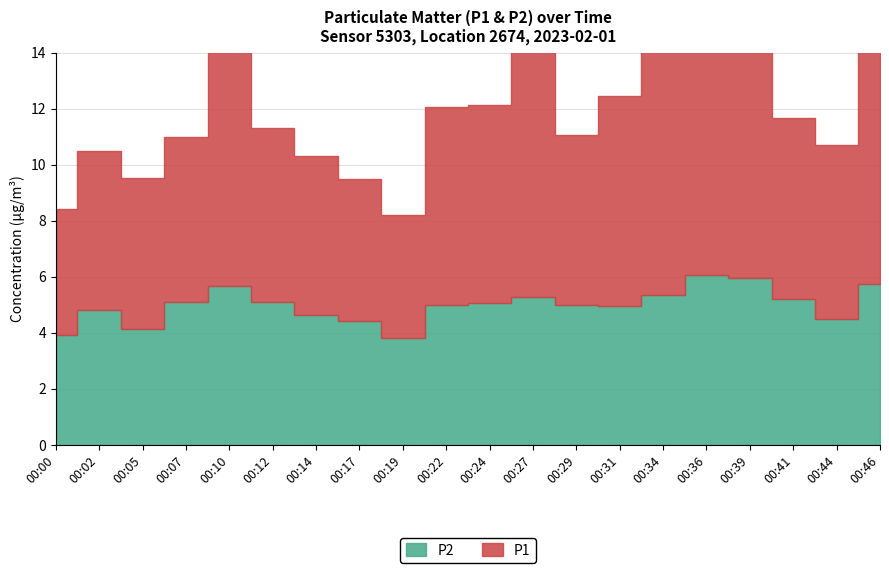

What is the value of the P2 point at the 2nd from the left?

4.8